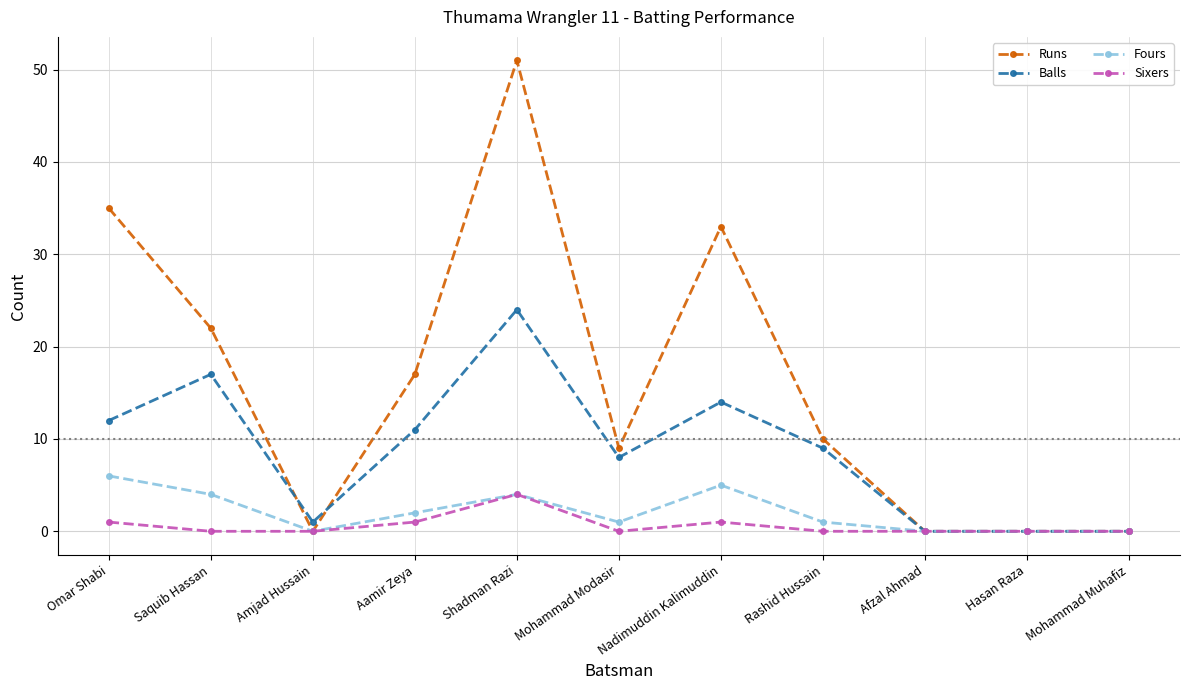

True or false: Balls has a value of 24 at Saquib Hassan.

False